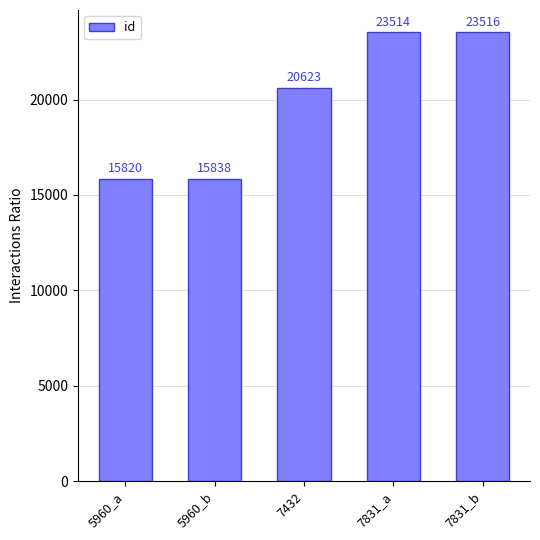

What is the maximum value shown in the chart?

23516